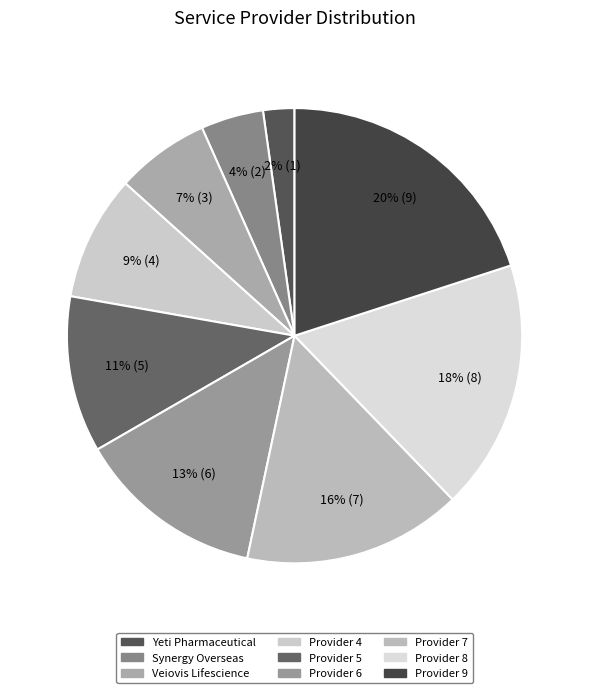

To the nearest percent, what is the combined percentage of Yeti Pharmaceutical and Provider 8?

20%